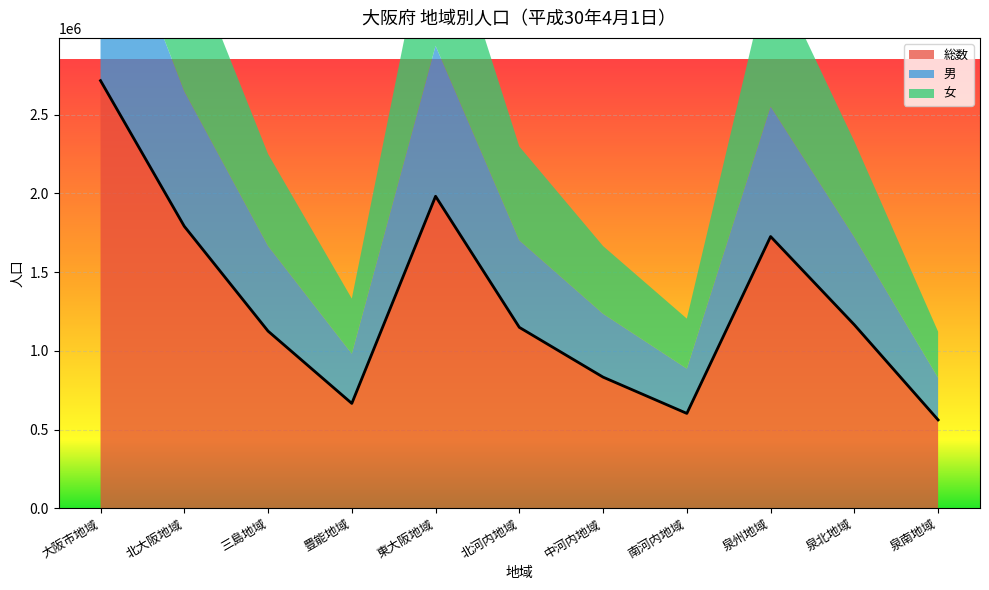

The value of 男 at 東大阪地域 is 531227. True or false?

False